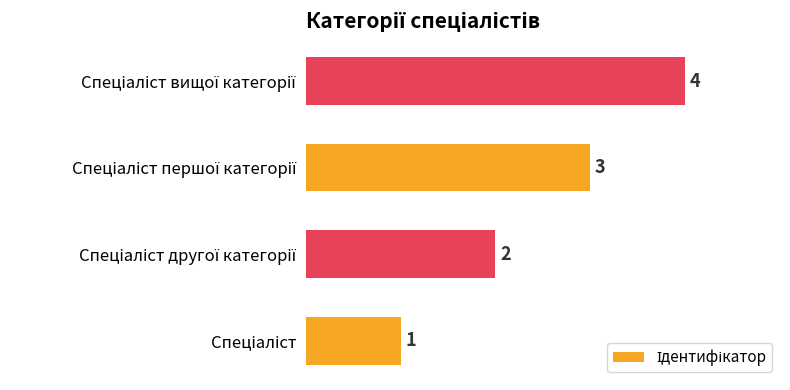

How many values are between 2 and 4?

3